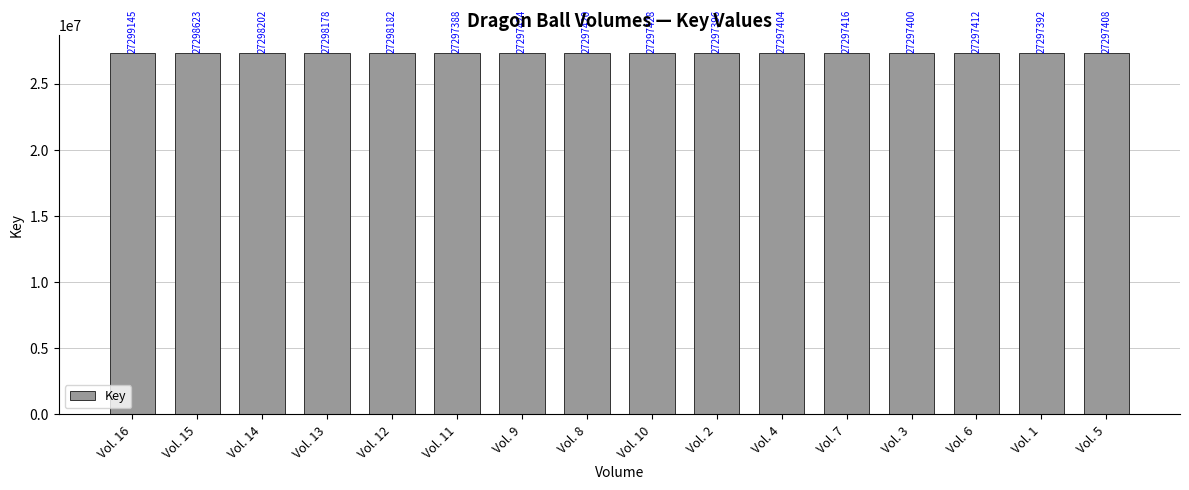

At which label does the data first exceed 27297420?

Vol. 16